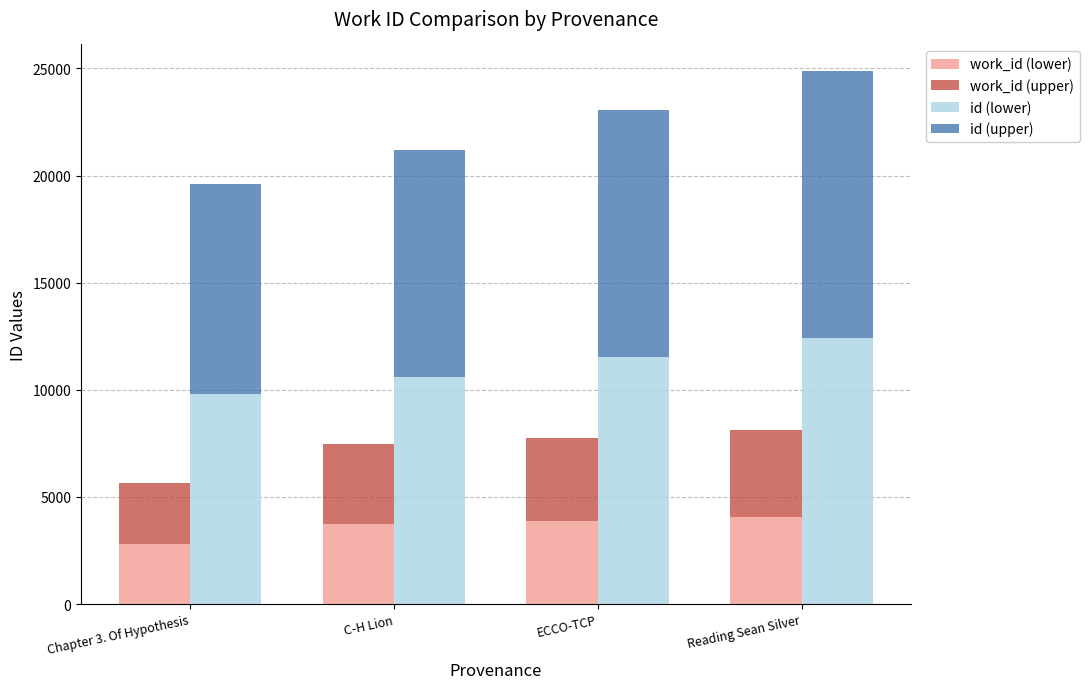

What is the difference between the id (upper) values at C-H Lion and Reading Sean Silver?

1848